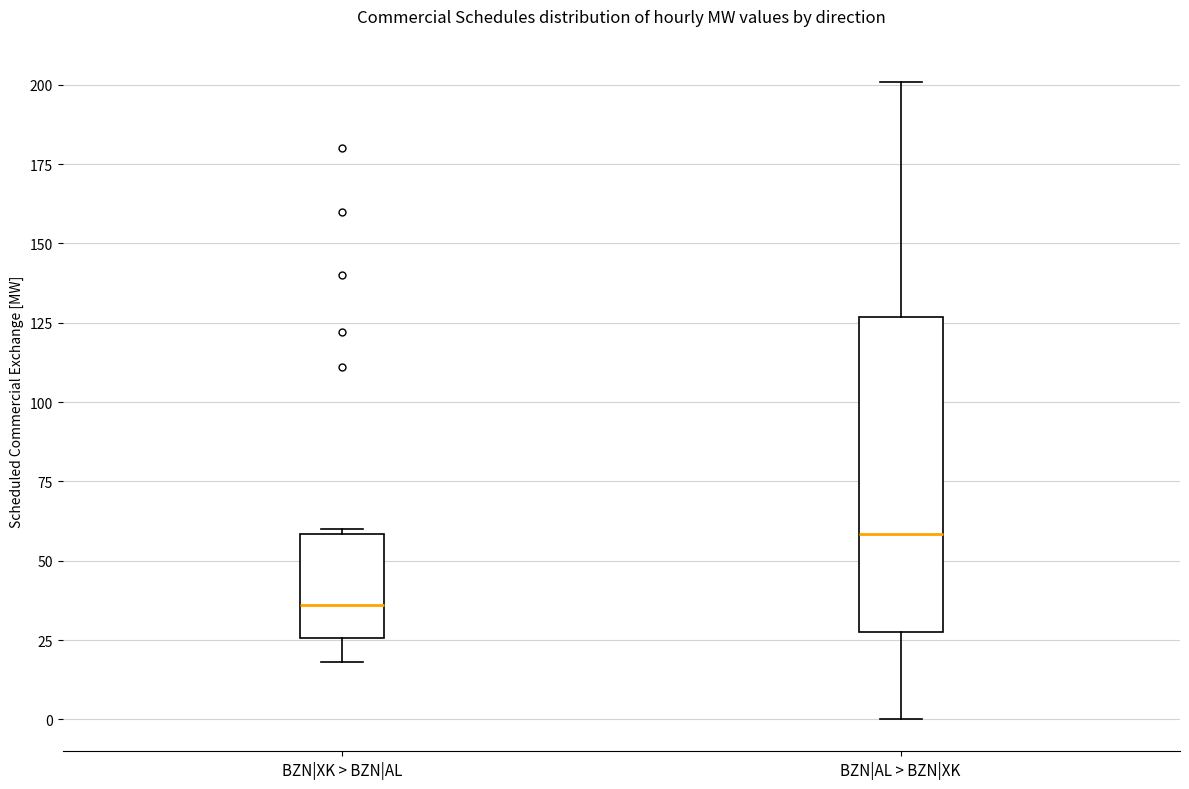

Comparing the boxes themselves (not the whiskers), which one is the tallest?

BZN|AL > BZN|XK